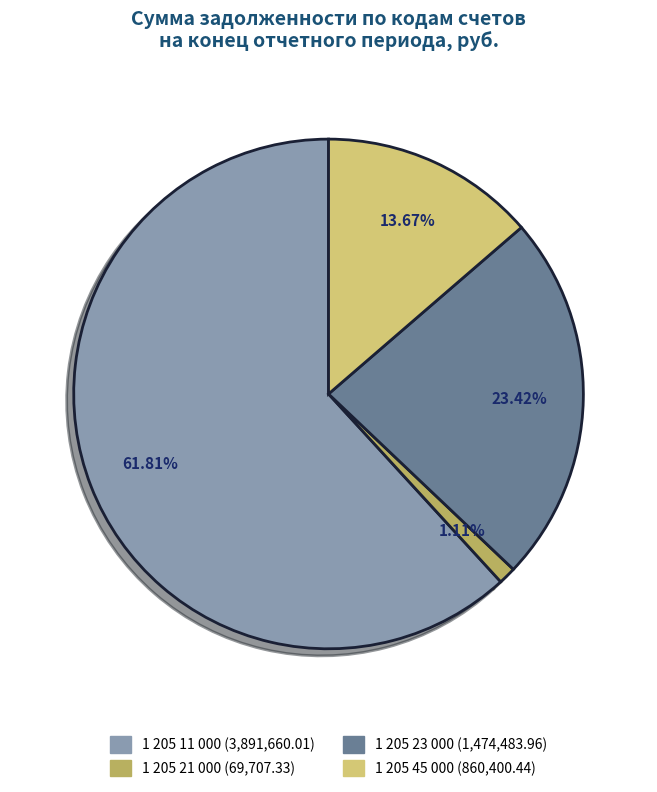

What is the largest slice in the pie chart?

1 205 11 000